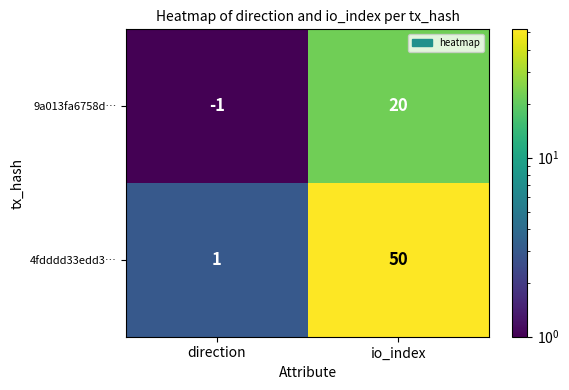

Is it true that 4fdddd33edd3… equals 1 at direction?

True